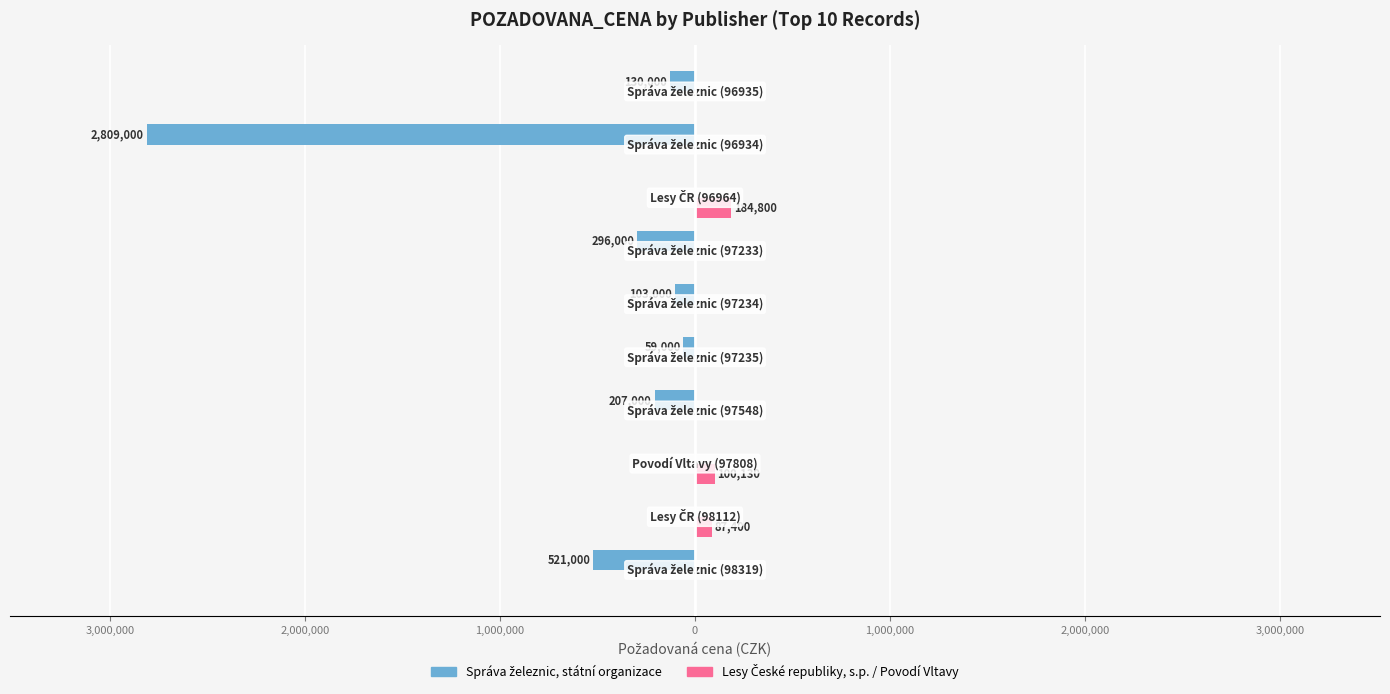

What is the greatest value displayed?

184800